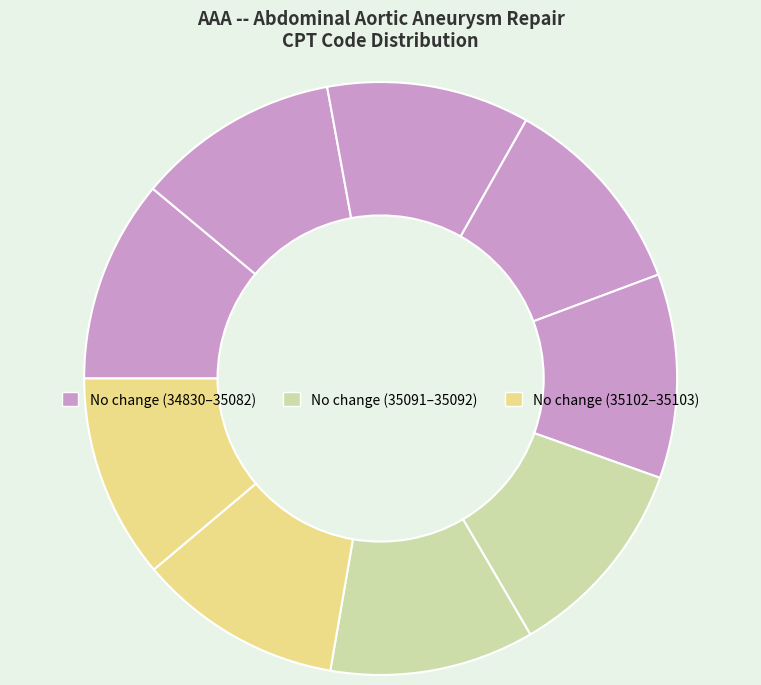

How many slices are in this pie chart?

9